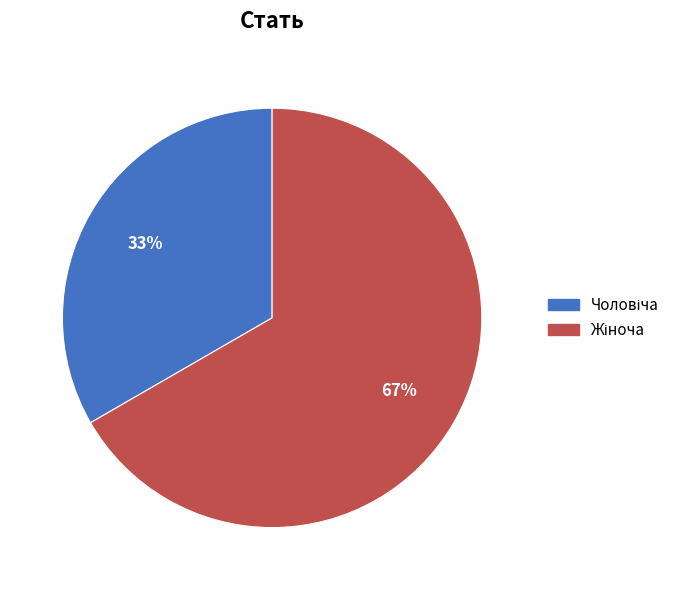

Is there a majority slice in this chart?

Yes